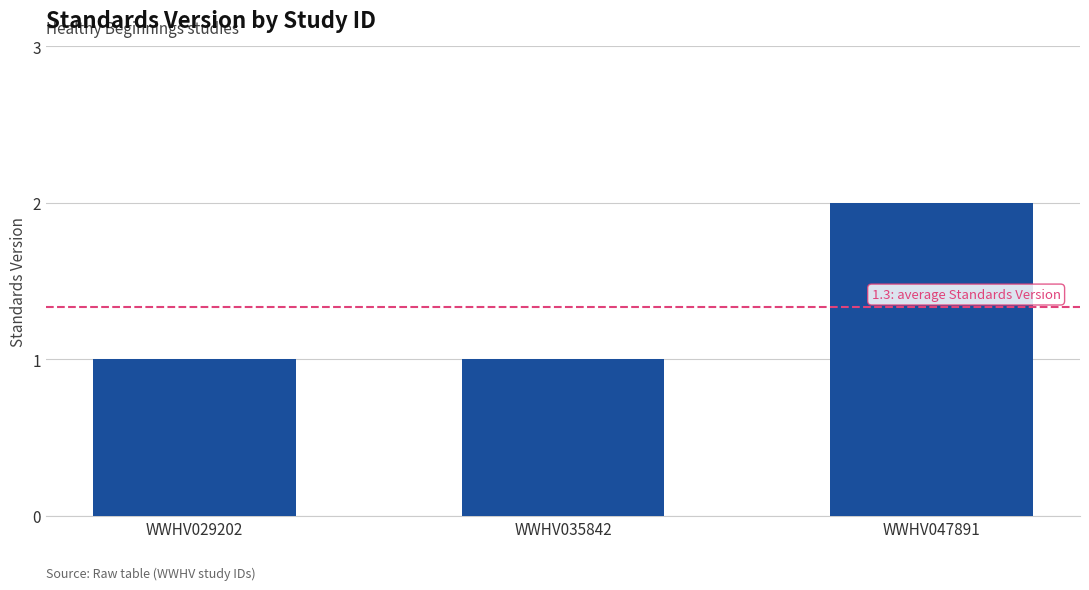

What is the sum of the values at WWHV047891 and WWHV035842?

3